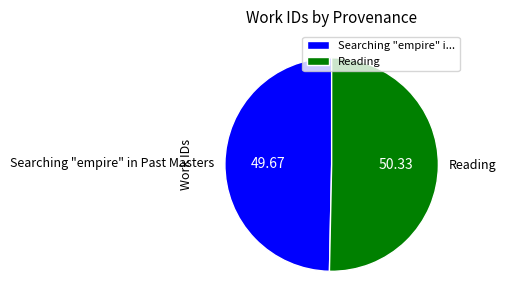

Which slice is the largest?

Reading